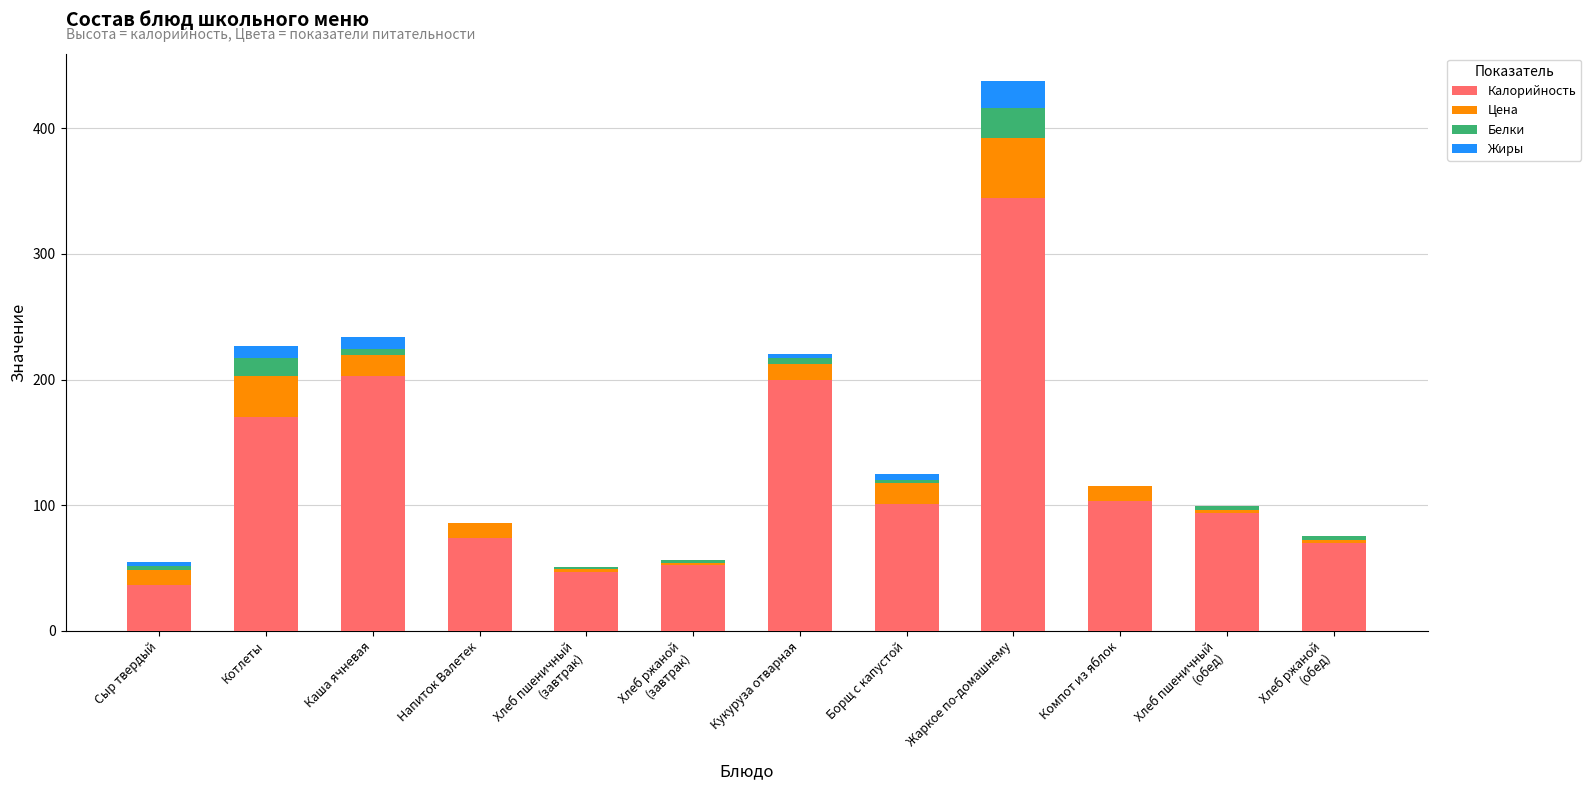

At which category is the sum across all series the highest?

Жаркое по-домашнему